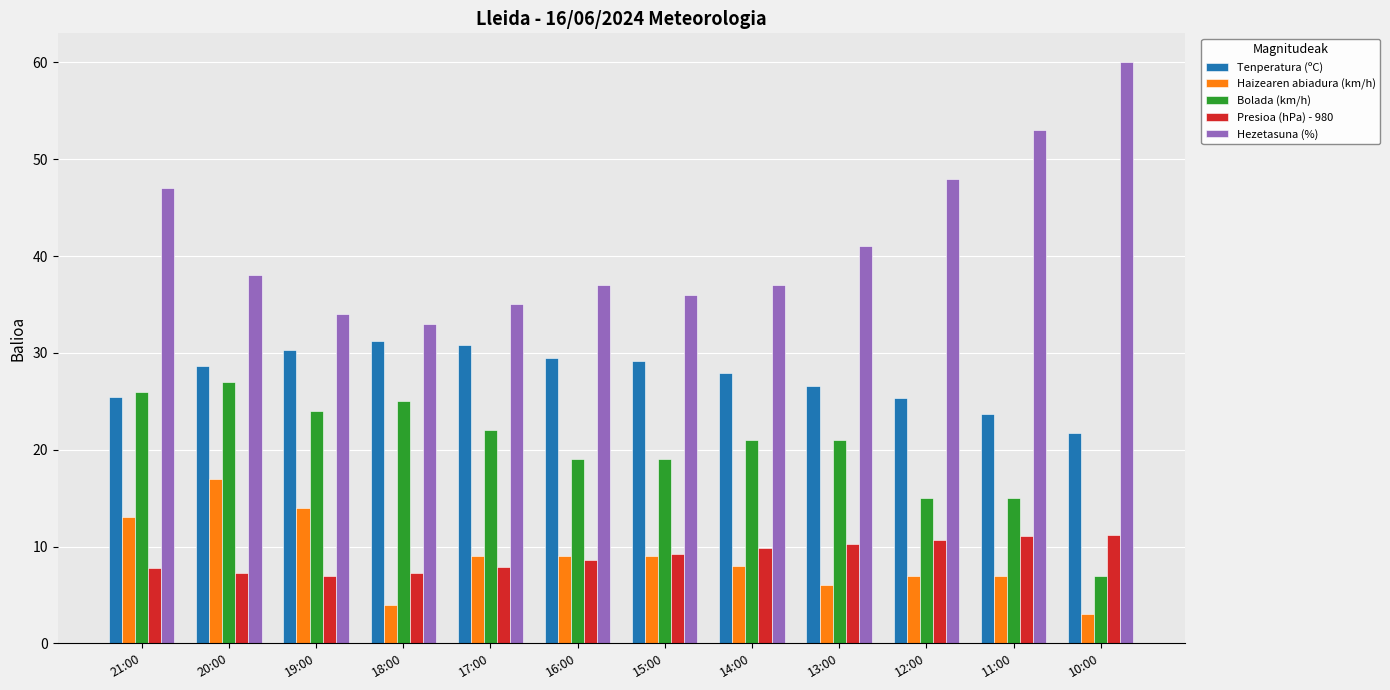

What is the difference between the highest and lowest values at 20:00?

30.7